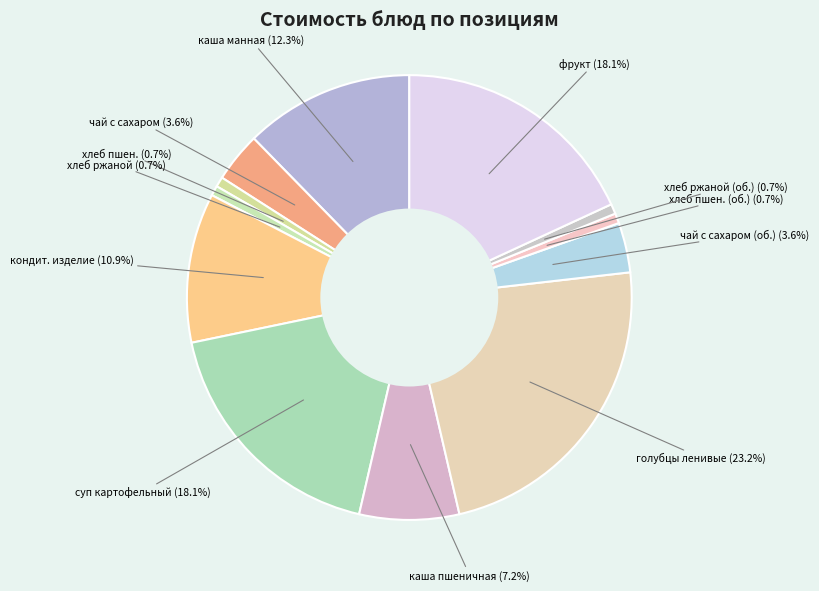

What is the largest slice in the pie chart?

голубцы ленивые